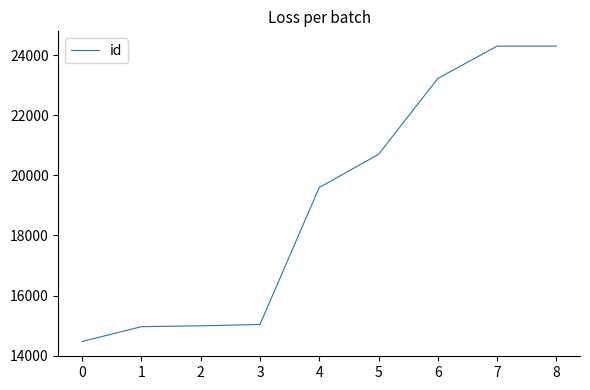

The value at 1 is 14964. True or false?

True